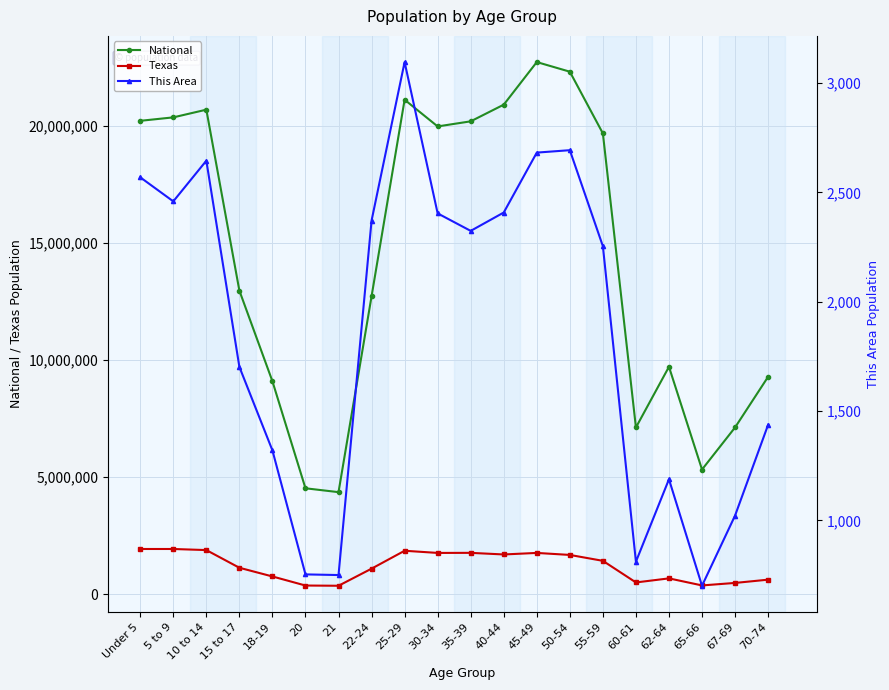

What is the label of the 3rd point from the left?

10 to 14